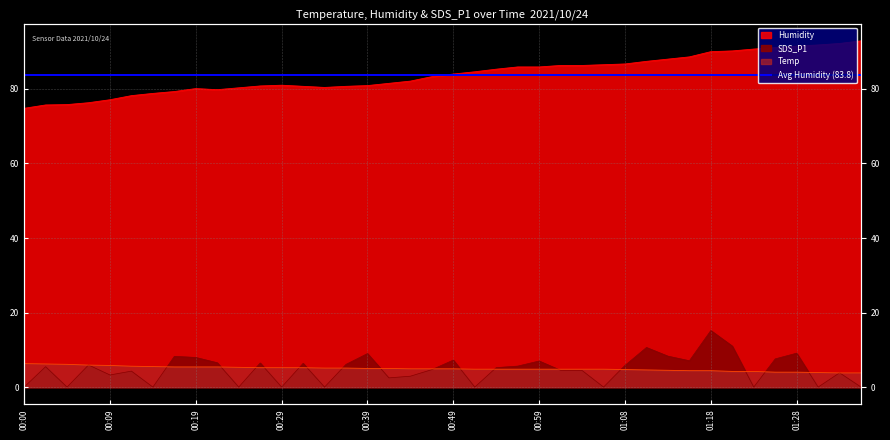

The Temp series shows 8.2 at 00:41. True or false?

False